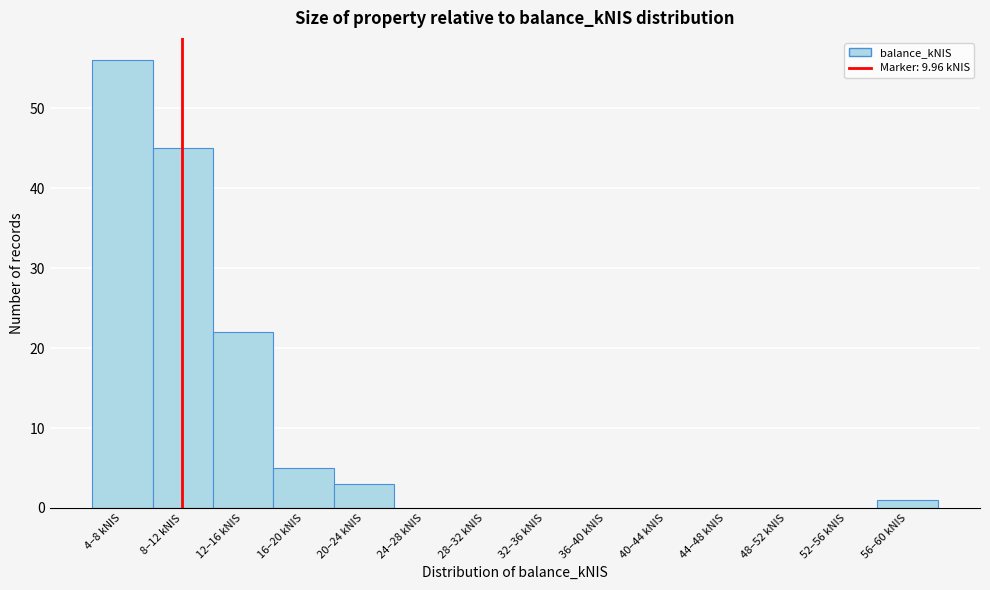

Reading right to left, extract all data points from this chart.

56–60 kNIS=1	52–56 kNIS=0	48–52 kNIS=0	44–48 kNIS=0	40–44 kNIS=0	36–40 kNIS=0	32–36 kNIS=0	28–32 kNIS=0	24–28 kNIS=0	20–24 kNIS=3	16–20 kNIS=5	12–16 kNIS=22	8–12 kNIS=45	4–8 kNIS=56